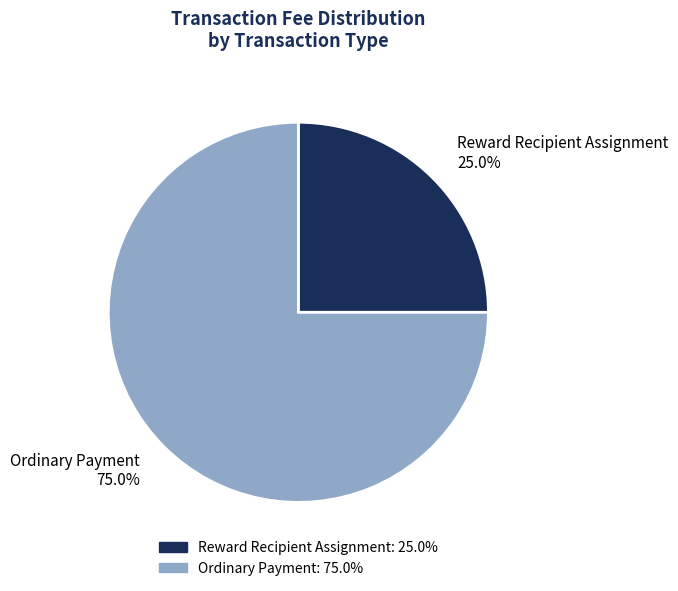

What percentage is the Reward Recipient Assignment slice, to the nearest percent?

25%